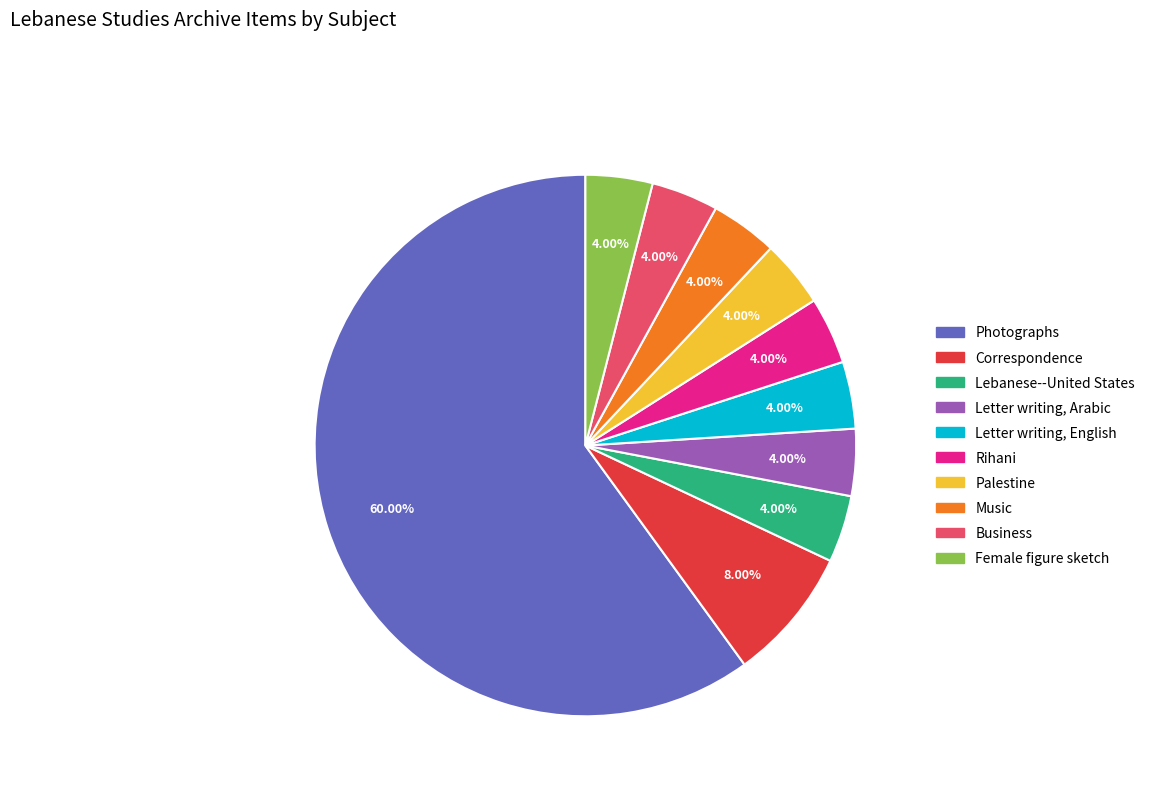

To the nearest percent, what percentage of the pie is Business?

4%